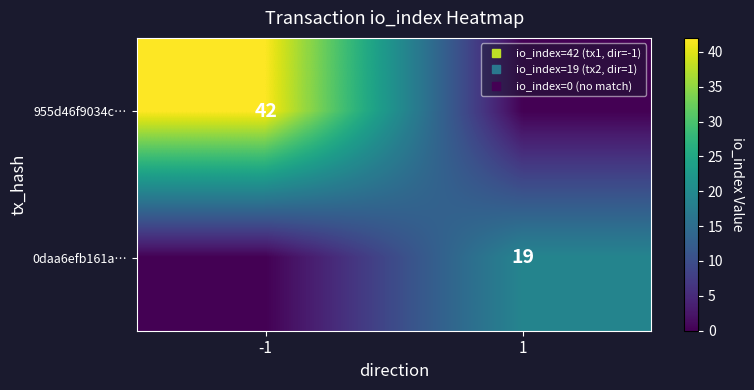

The value of 0daa6efb161a… at 1 is 30. True or false?

False